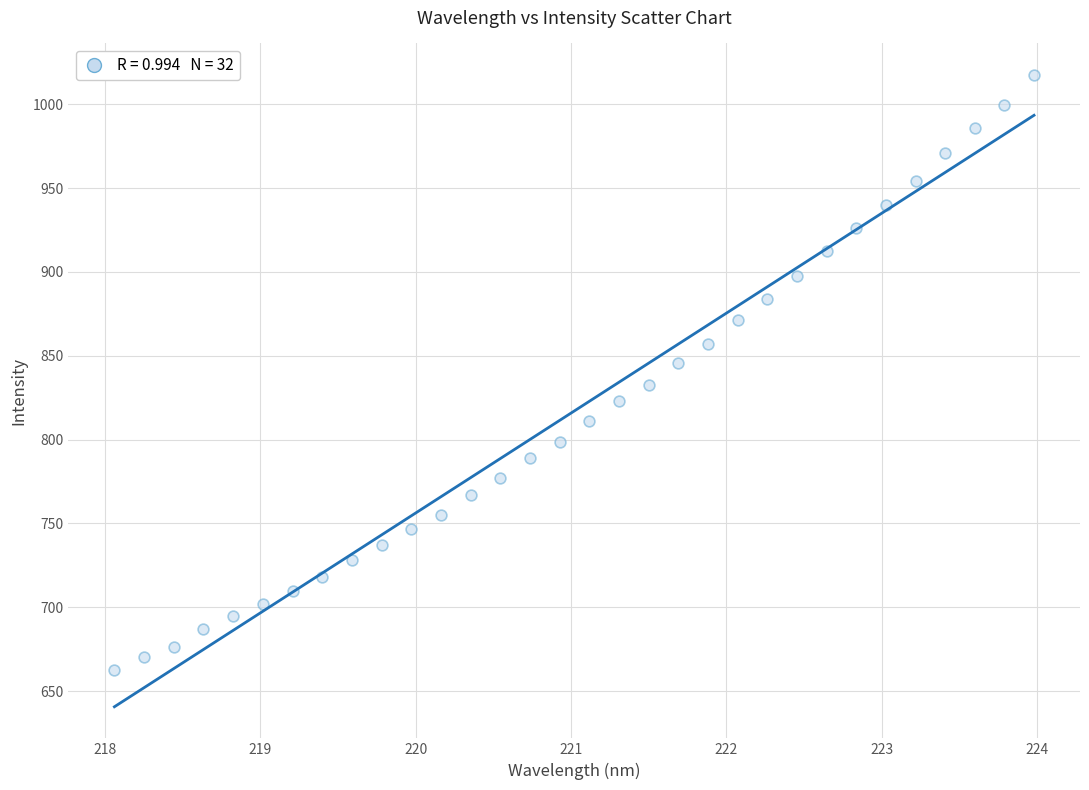

What is the range of X values (max minus min)?

5.9